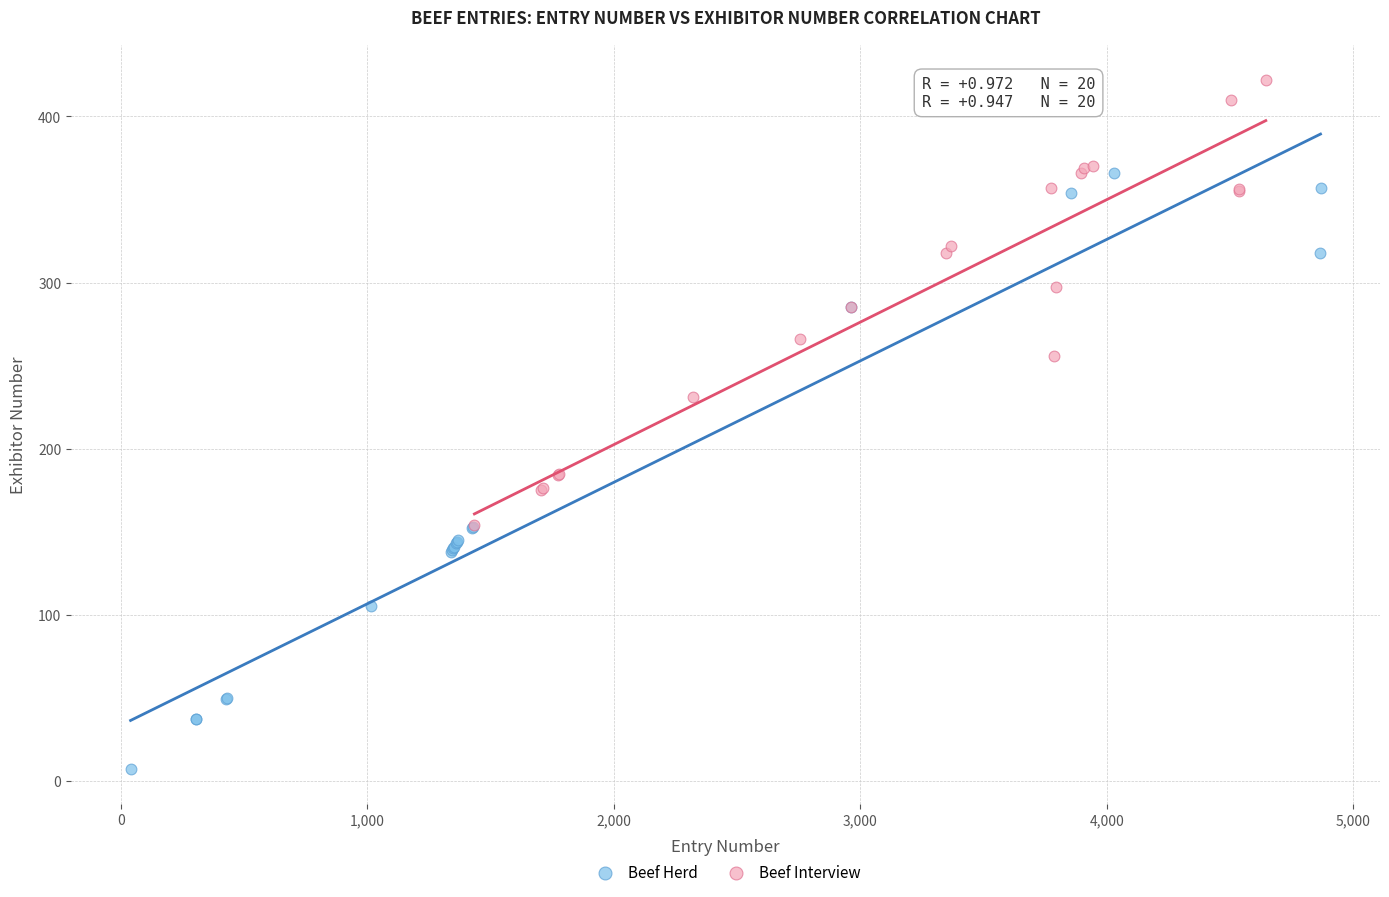

Which series contains the lowest Y value?

Beef Herd